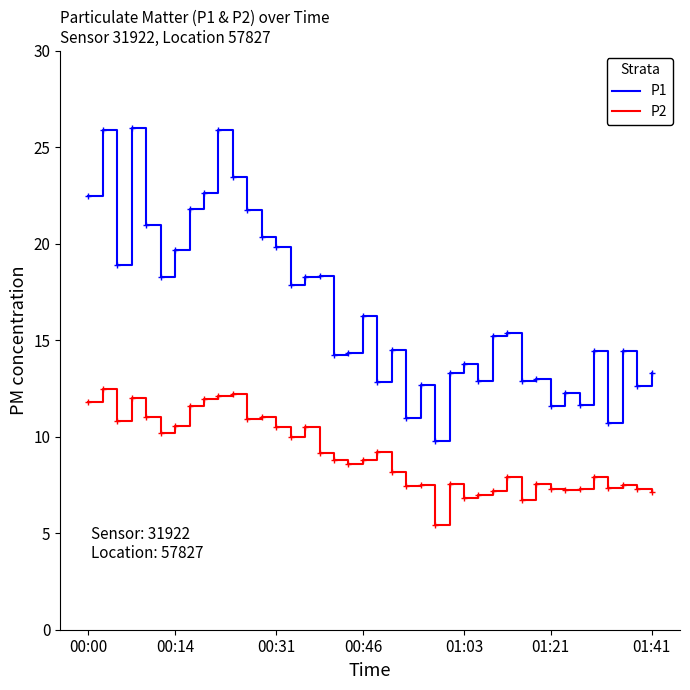

What are all the series names shown in the legend?

P1, P2